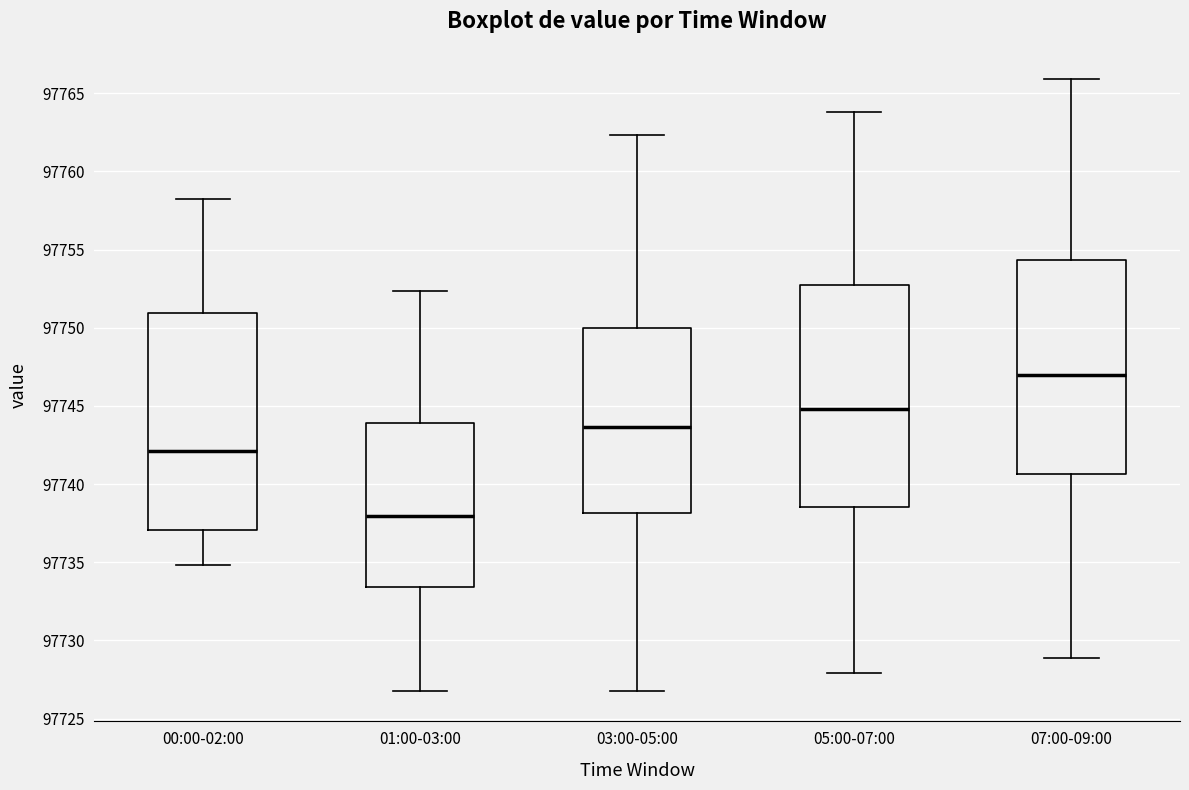

Reading left to right, transcribe this box plot: for each box, give where its median line is, the range the box spans, and where its two whiskers end, as read against the y-axis. The values are not printed on the chart, so give them approximately, as read against the axis.

00:00-02:00: median 97742.0, box 97737.0 to 97751.0, whiskers 97735.0 to 97758.0
01:00-03:00: median 97738.0, box 97733.5 to 97744.0, whiskers 97727.0 to 97752.5
03:00-05:00: median 97743.5, box 97738.0 to 97750.0, whiskers 97727.0 to 97762.5
05:00-07:00: median 97745.0, box 97738.5 to 97753.0, whiskers 97728.0 to 97764.0
07:00-09:00: median 97747.0, box 97740.5 to 97754.5, whiskers 97729.0 to 97766.0